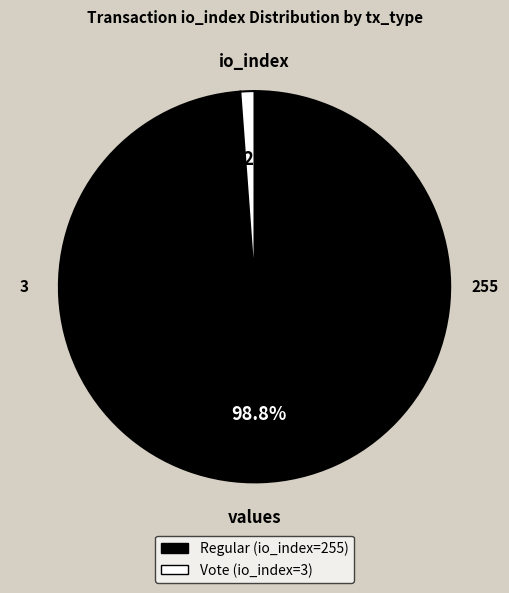

Between Regular (io_index=255) and Vote (io_index=3), which is larger?

Regular (io_index=255)